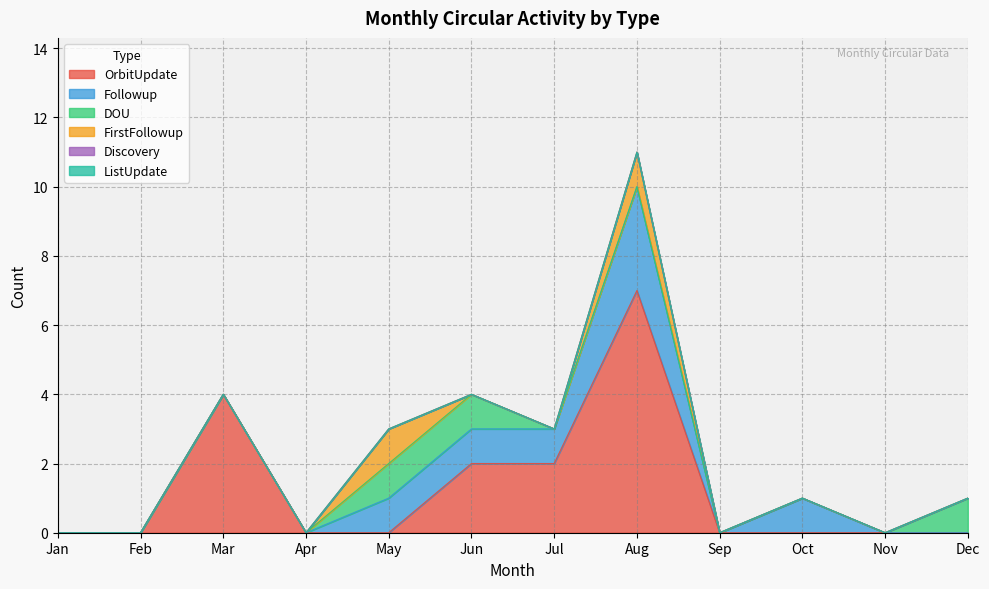

What are all the series names shown in the legend?

OrbitUpdate, Followup, DOU, FirstFollowup, Discovery, ListUpdate